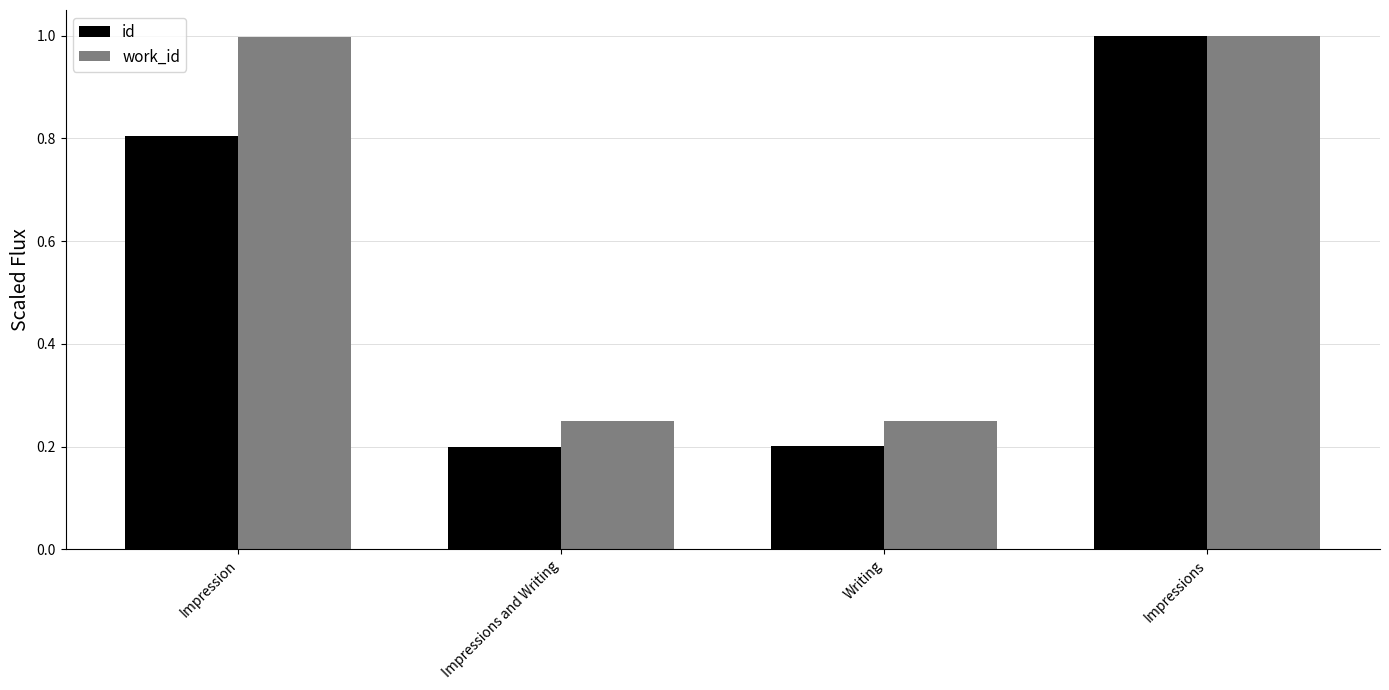

At how many categories does at least one series exceed 0?

4